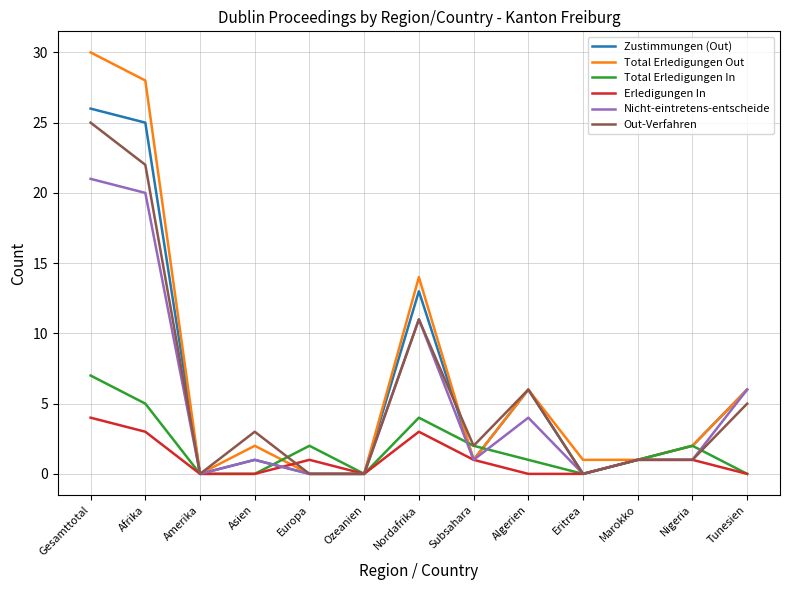

Read the Out-Verfahren value at Nordafrika, to the nearest 10.

10